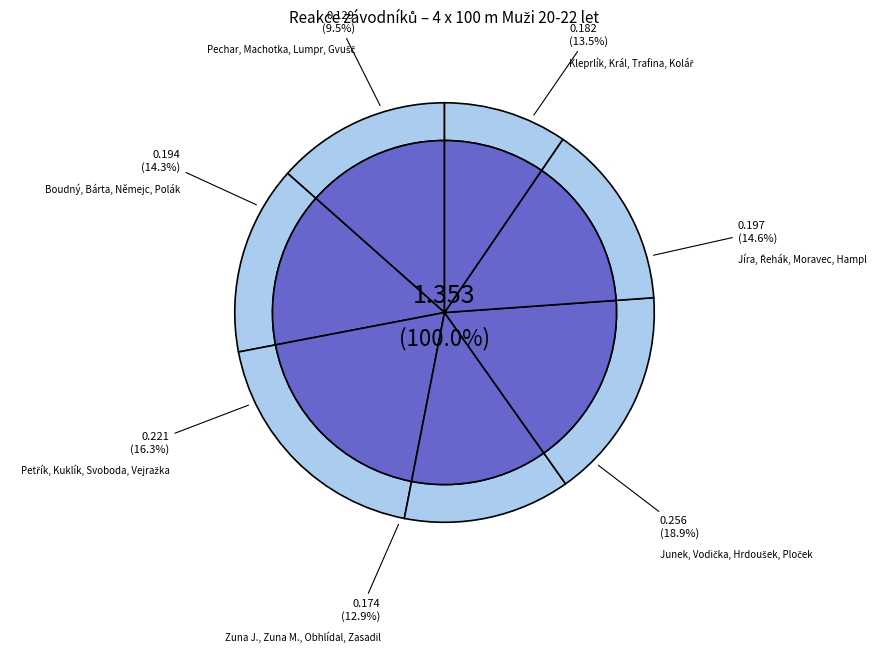

How many slices are in this pie chart?

7